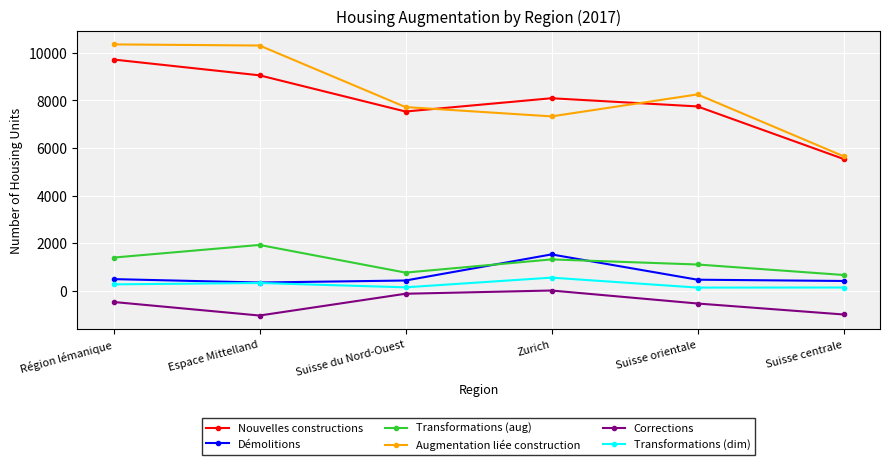

What is the label of the 5th point from the right?

Espace Mittelland